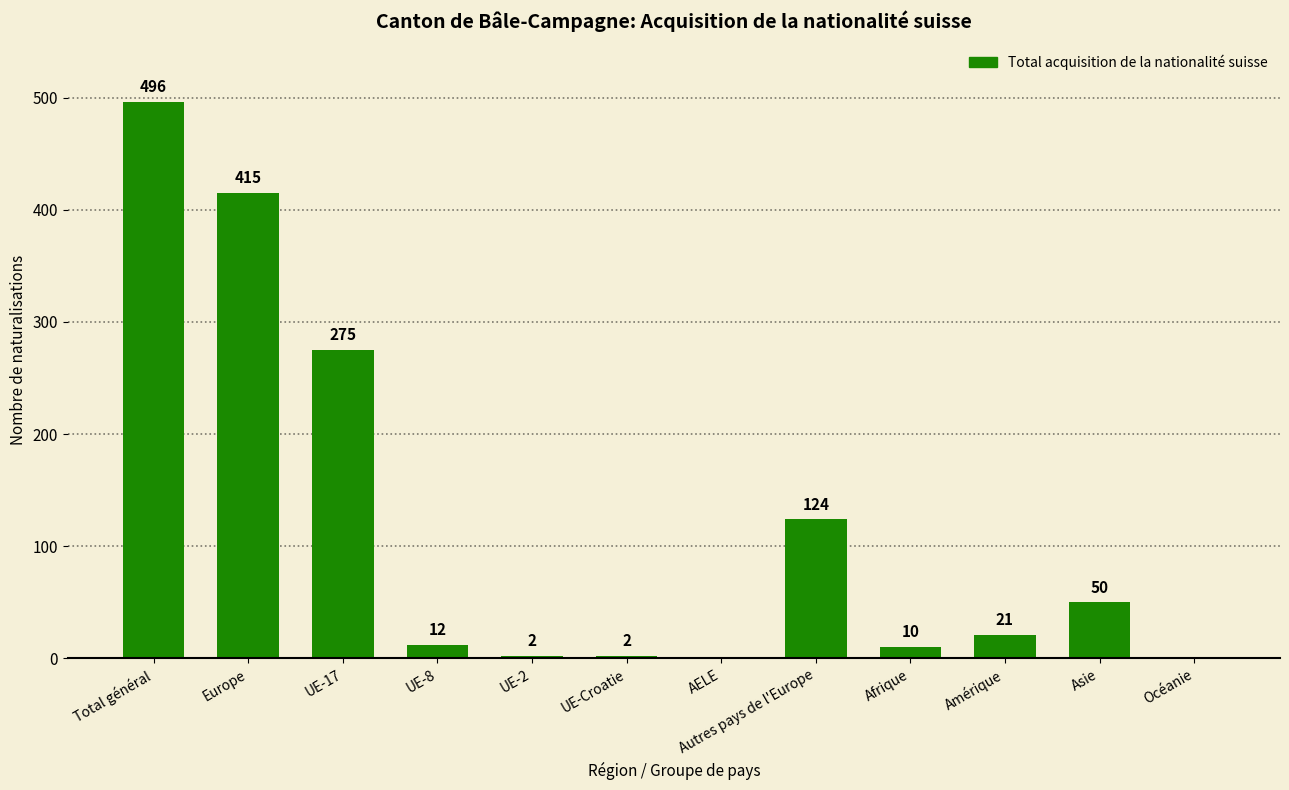

Where does the data first go above 21?

Total général